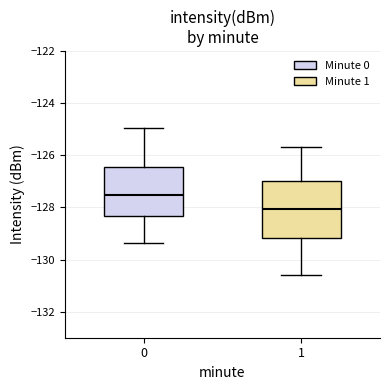

Comparing the boxes themselves (not the whiskers), which one is the tallest?

1